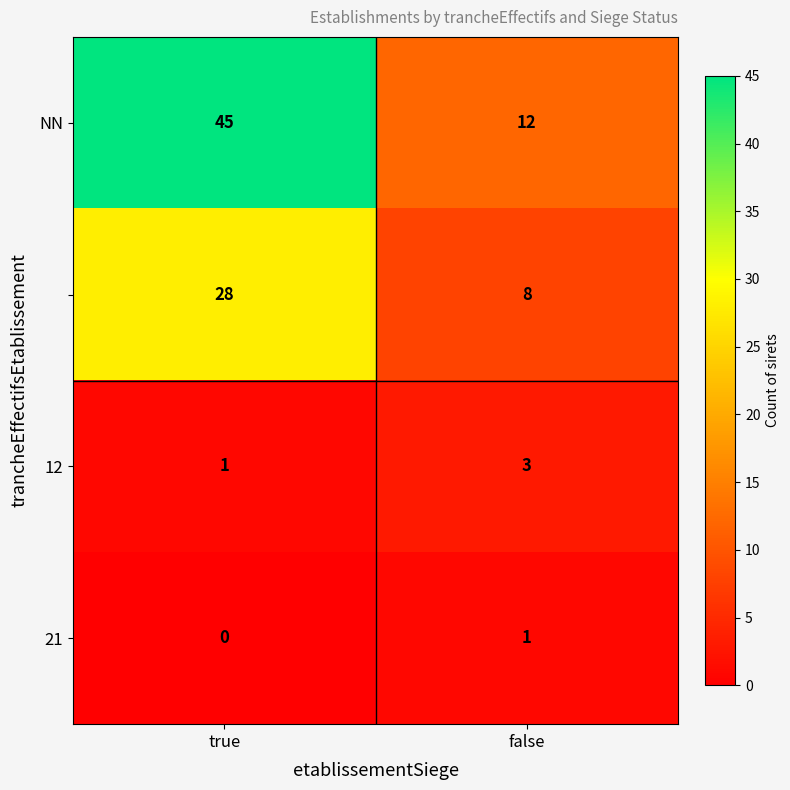

What is the total value across all series at false?

24